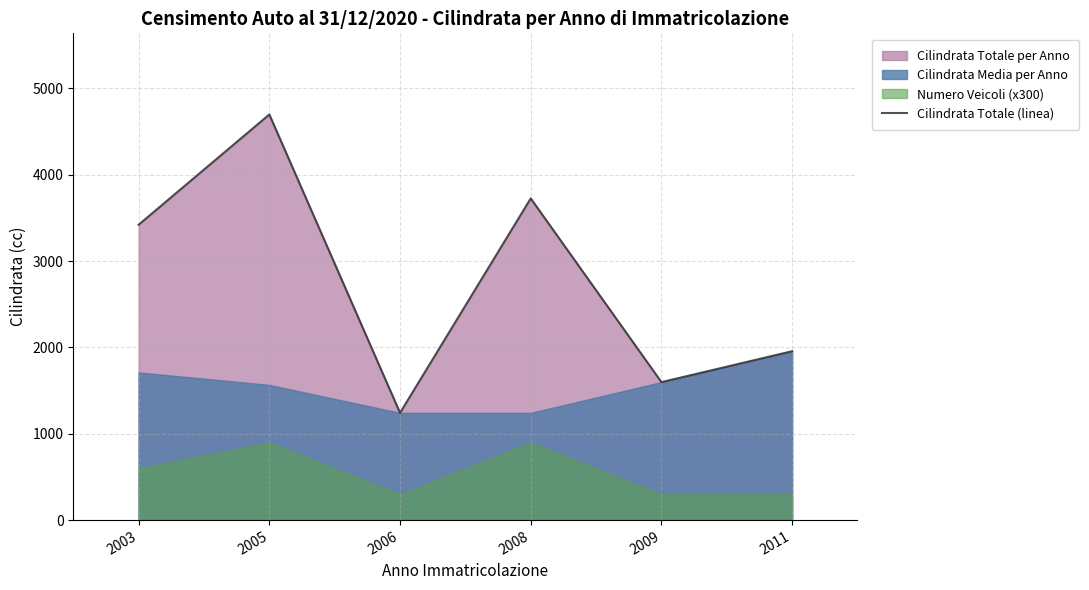

Reading right to left, what are all the values shown in this chart?

2011=1956	2009=1598	2008=3726	2006=1242	2005=4698	2003=3421